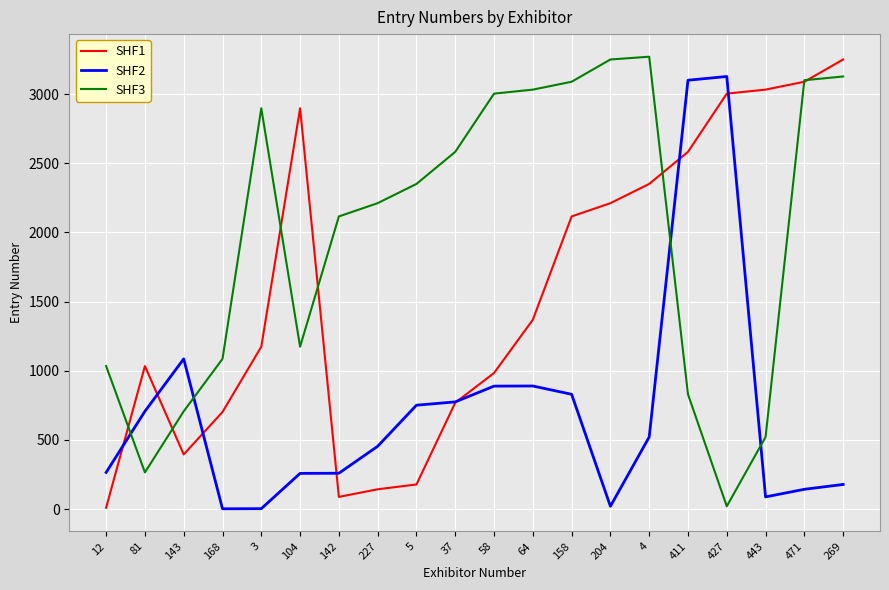

What is the approximate value of SHF1 at 443?

3033